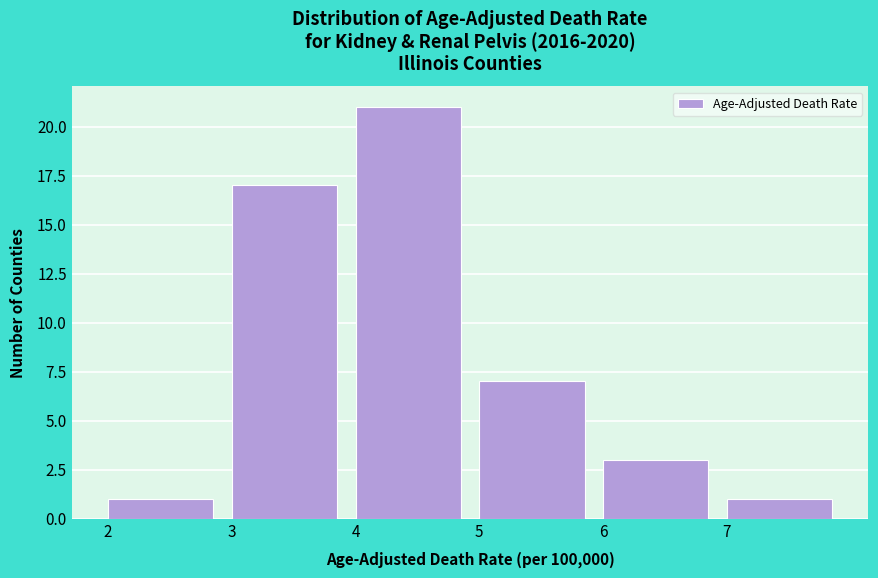

Over which range of the x-axis is the bar tallest?

4 to 5